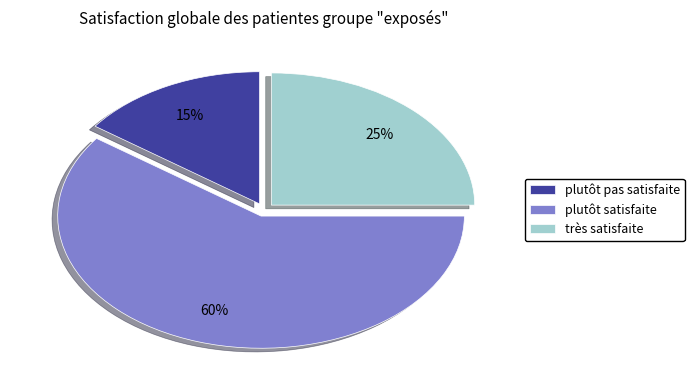

Is there a majority slice in this chart?

Yes